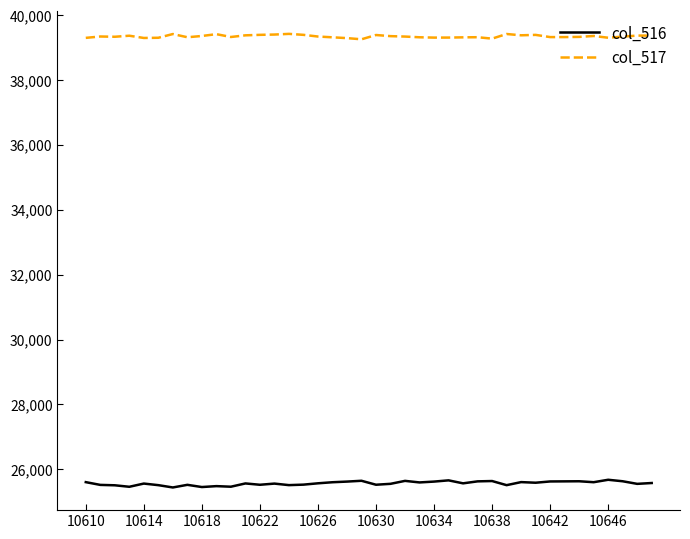

What is the highest value of the col_517 series?

39421